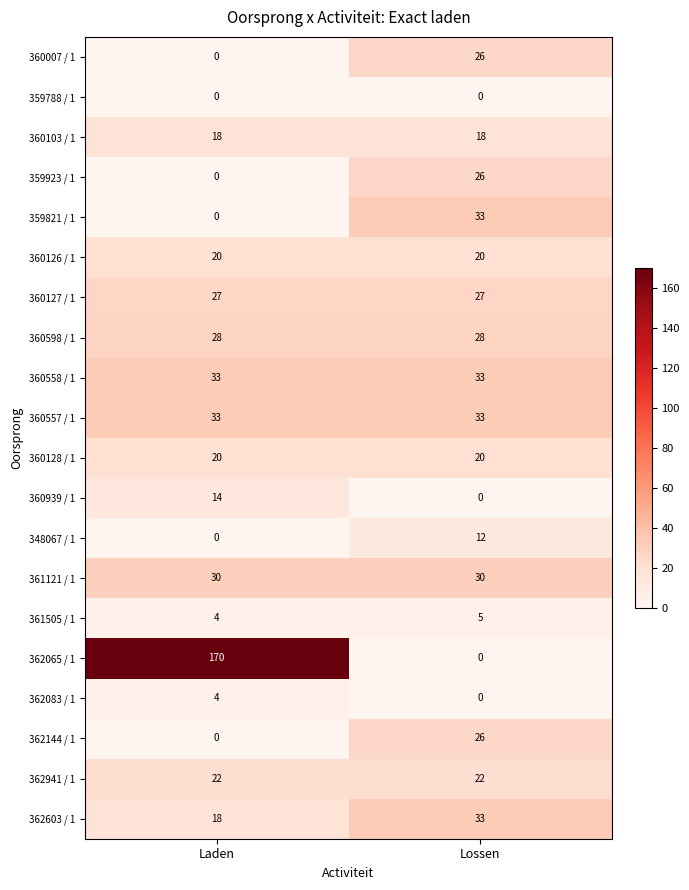

What is the maximum value shown in the chart?

170